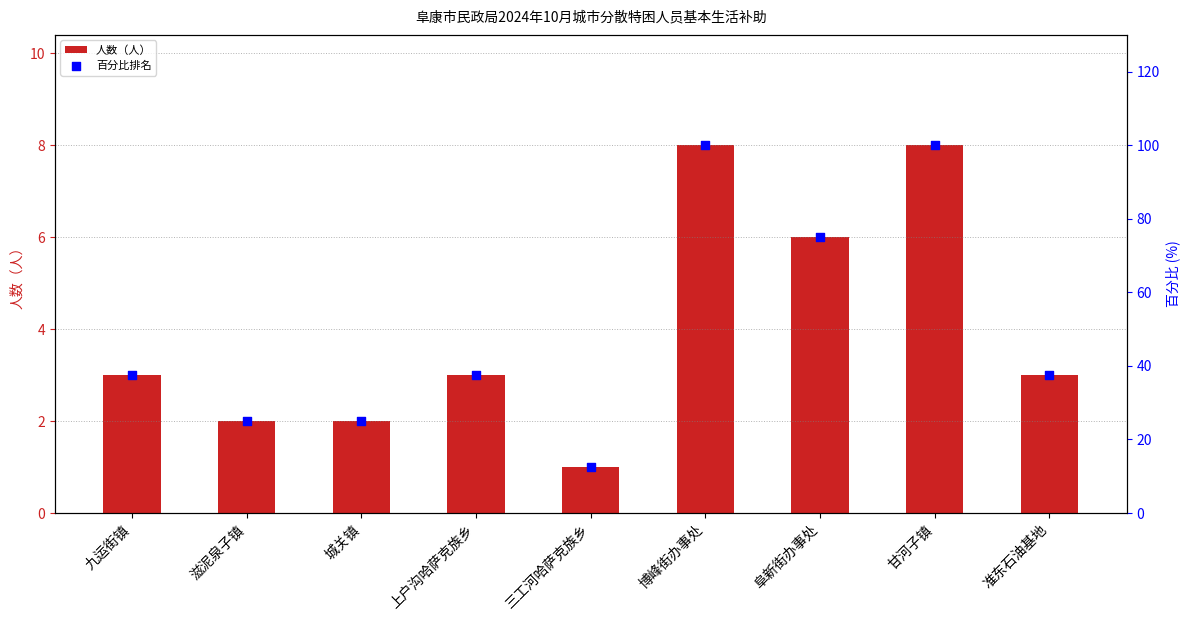

At which category is the sum across all series the highest?

博峰街办事处